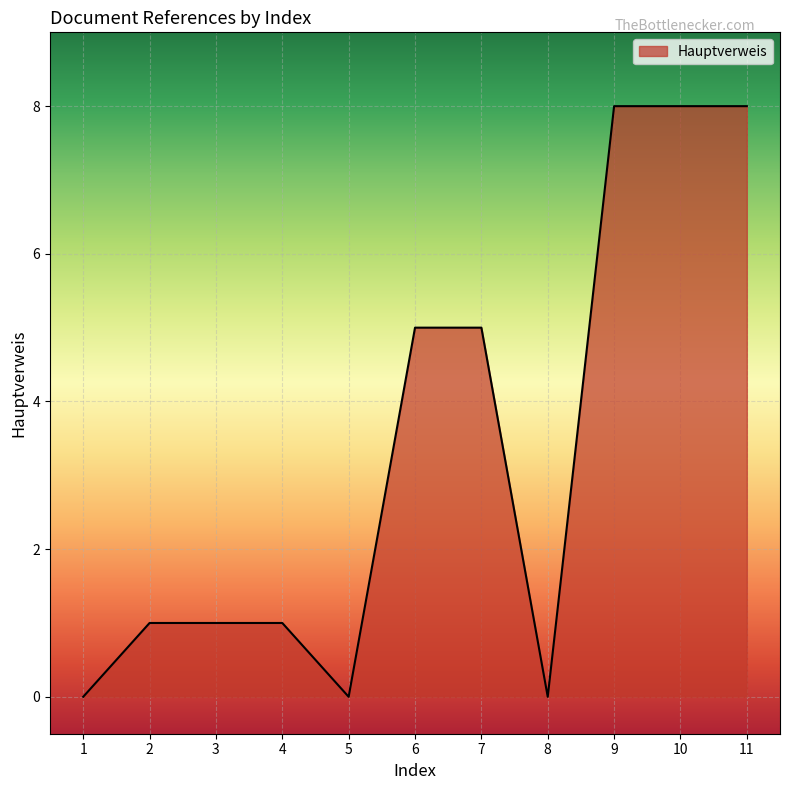

What is the maximum value shown in the chart?

8